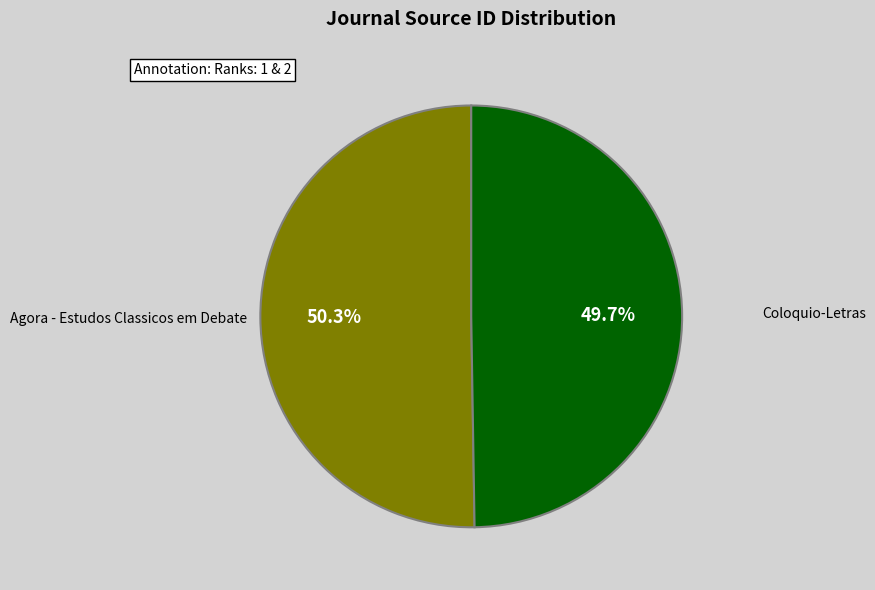

Count the number of slices in the pie.

2